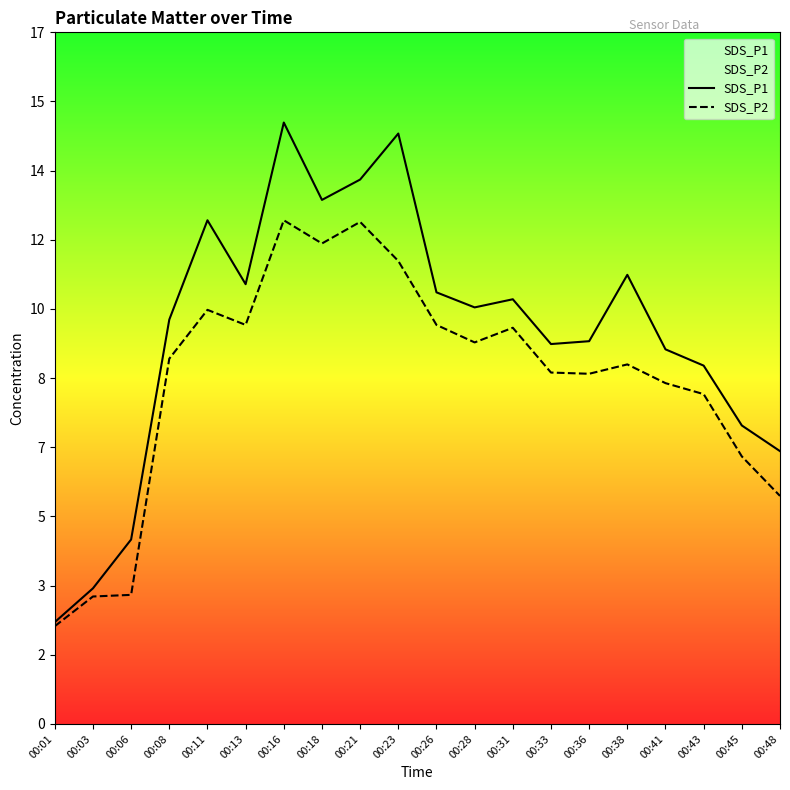

Rank the categories by SDS_P2 value from lowest to highest.

00:01, 00:03, 00:06, 00:48, 00:45, 00:43, 00:41, 00:36, 00:33, 00:38, 00:08, 00:28, 00:31, 00:13, 00:26, 00:11, 00:23, 00:18, 00:21, 00:16